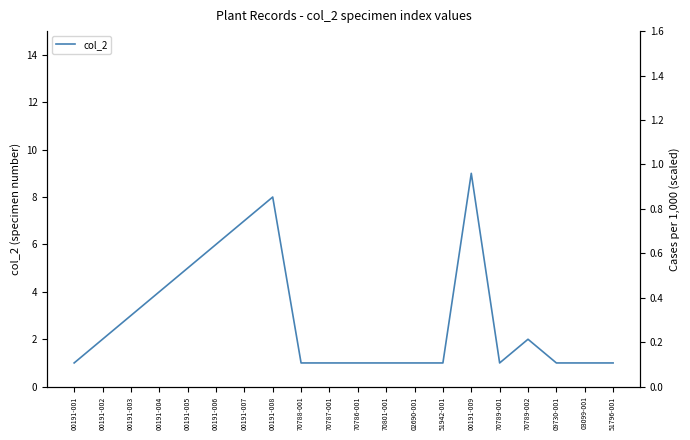

True or false: col_2 and col_2 scaled cross at least once.

False